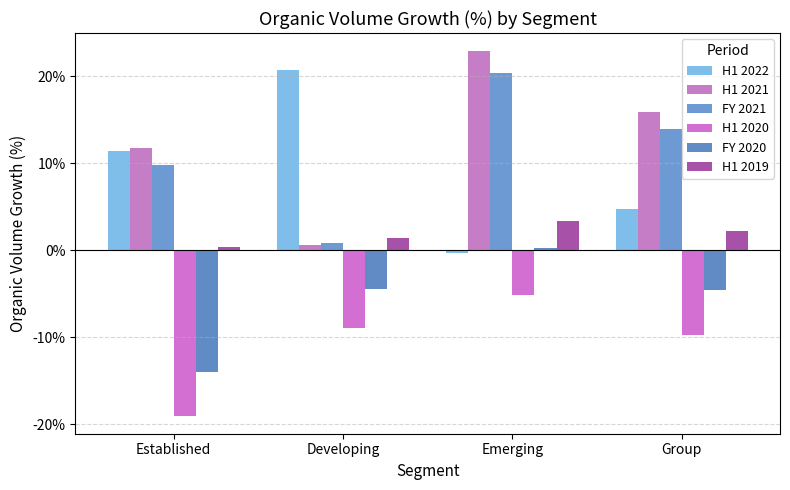

List the labels in order of FY 2021 value, smallest first.

Developing, Established, Group, Emerging